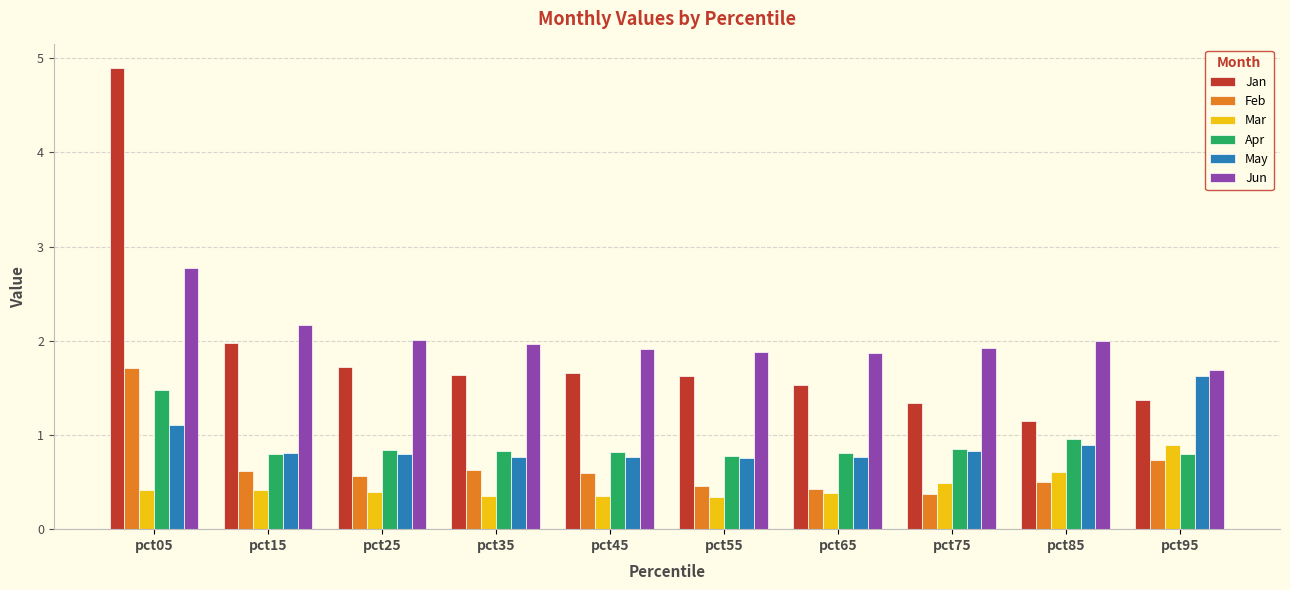

What is the difference between the Jan values at pct95 and pct05?

3.5